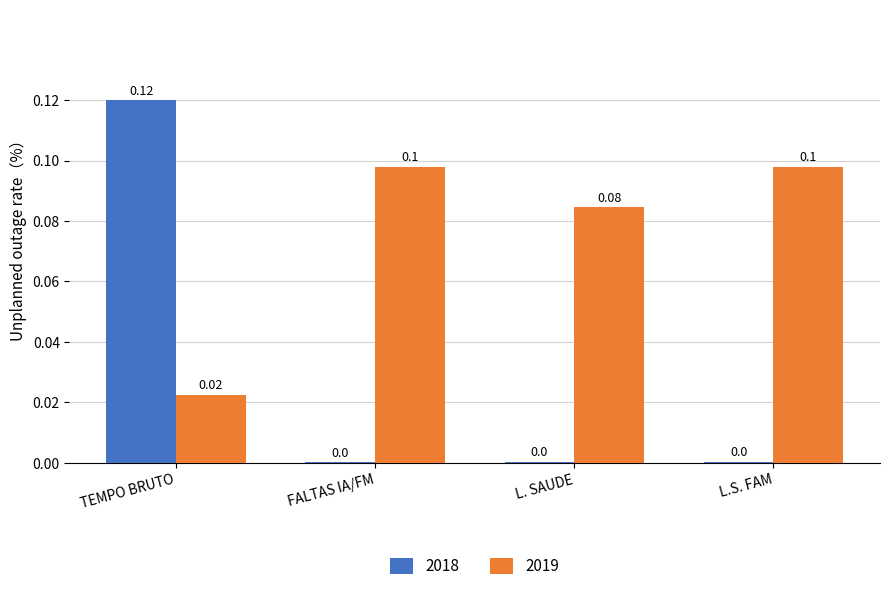

Is the value of 2018 at L. SAUDE greater than the value of 2019 at TEMPO BRUTO?

No